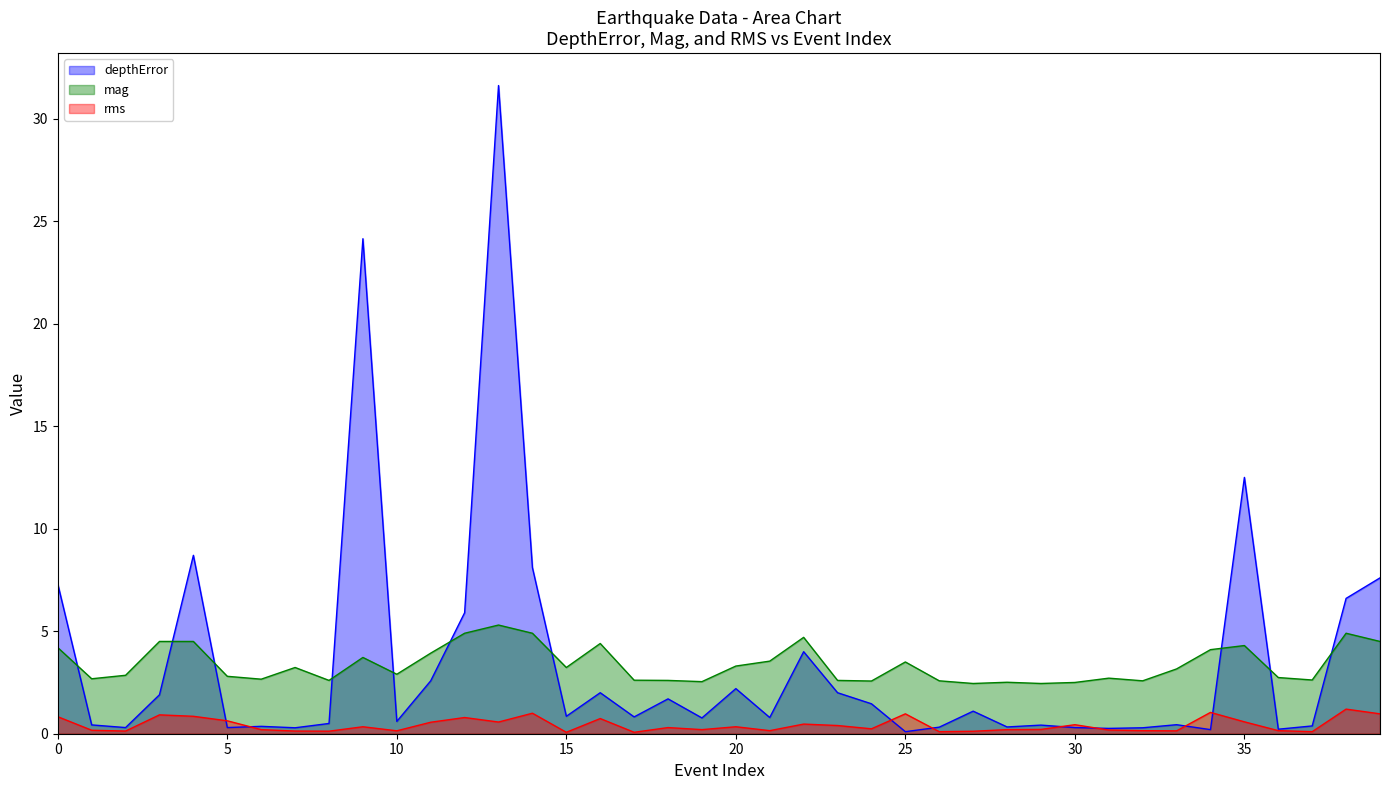

How many lines are shown in the chart?

3